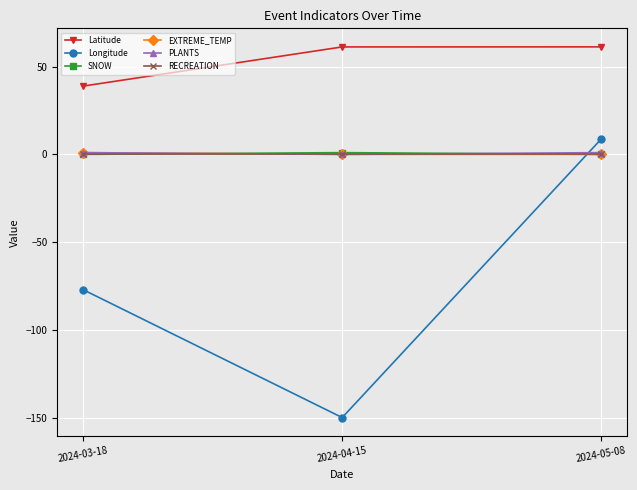

What is the average value of the Latitude series?

53.8